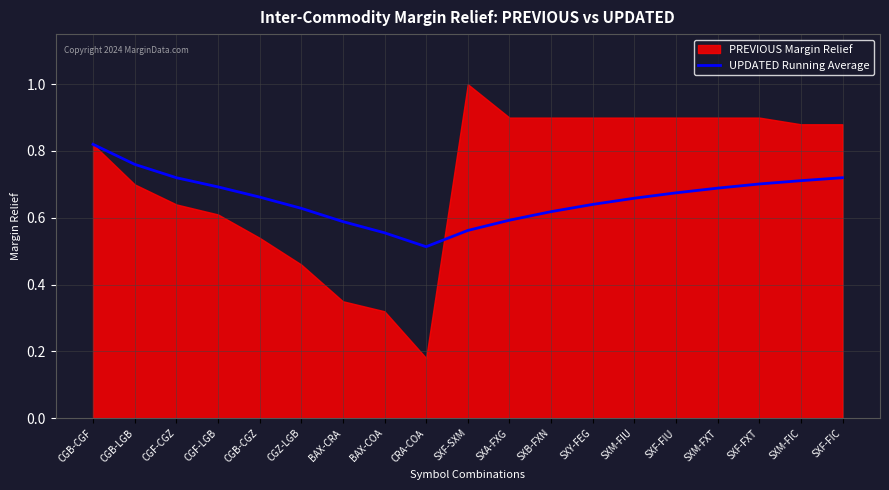

True or false: the data shows 1.0 at SXF-FIC.

False